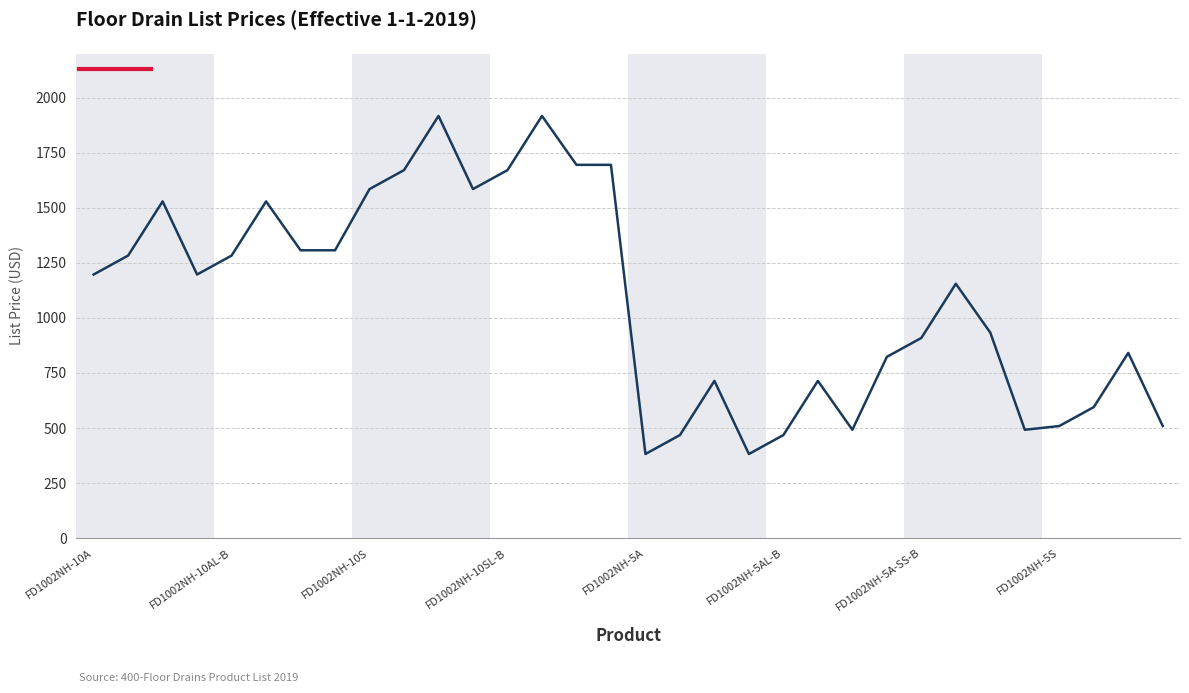

What is the minimum value shown in the chart?

382